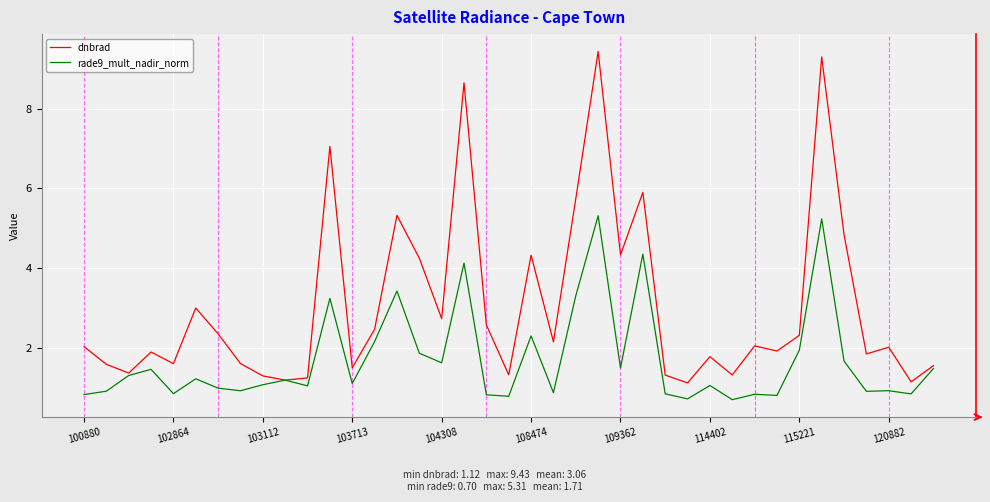

Does the chart display data point markers on the line(s)?

No